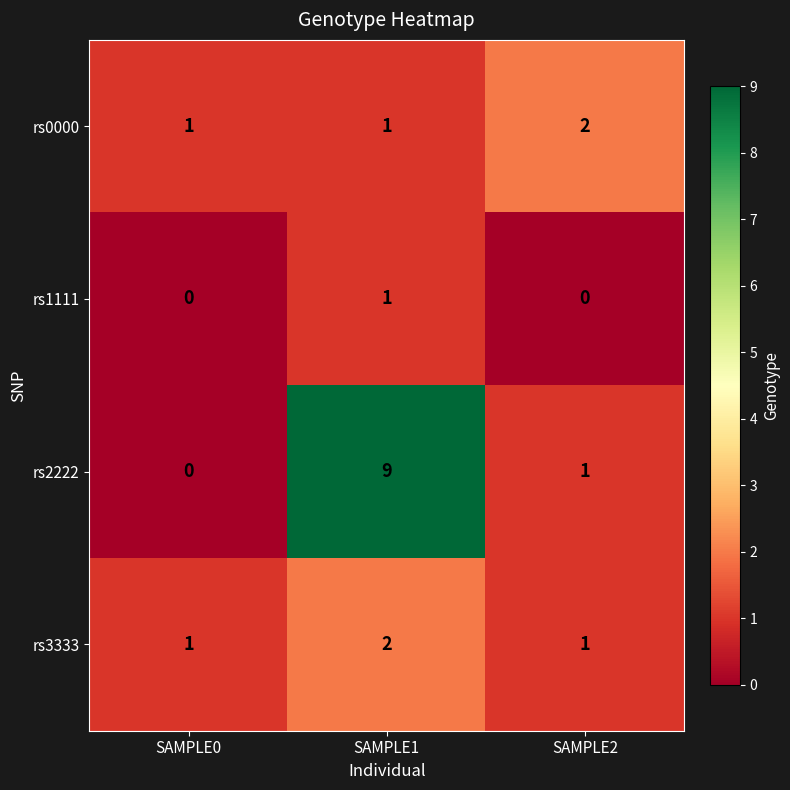

What is the spread (max minus min) of values at SAMPLE1?

8